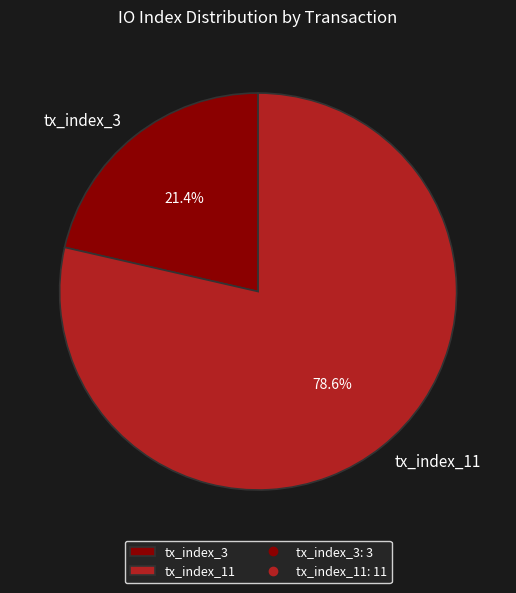

What portion of the pie excludes tx_index_3?

78.6%